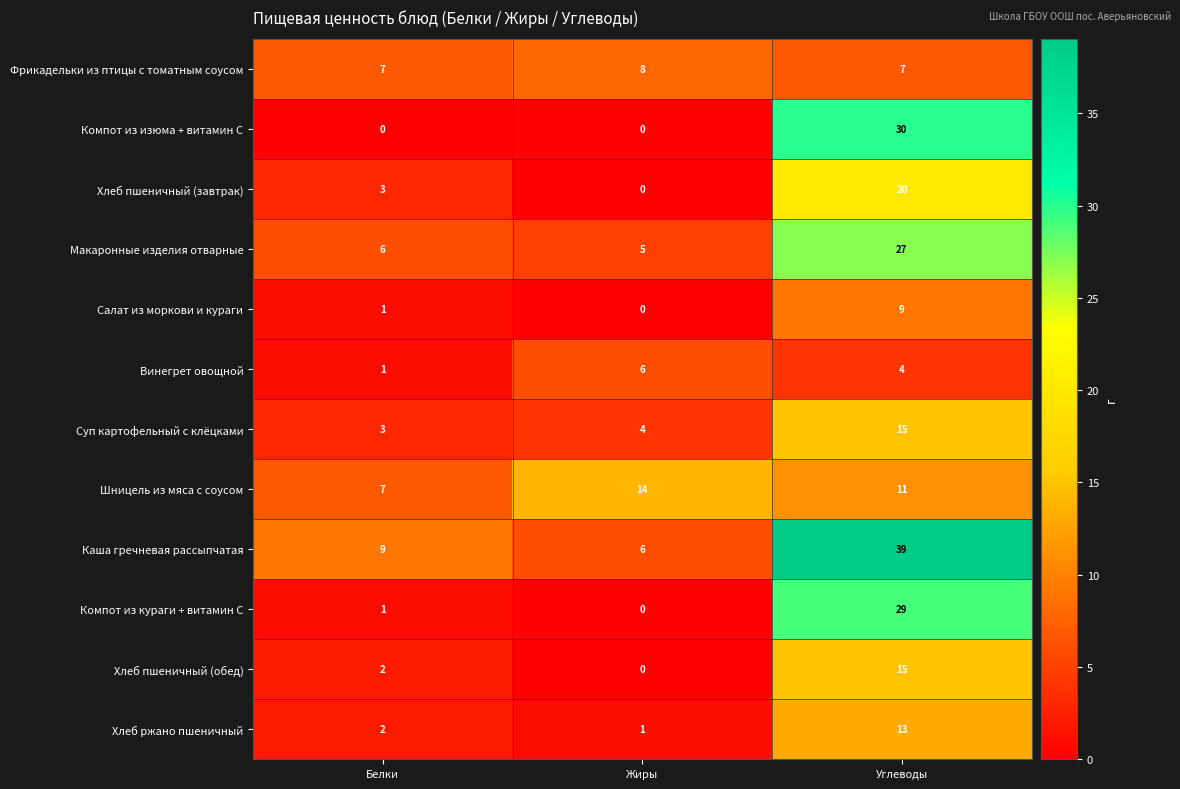

What is the maximum value for Салат из моркови и кураги?

9